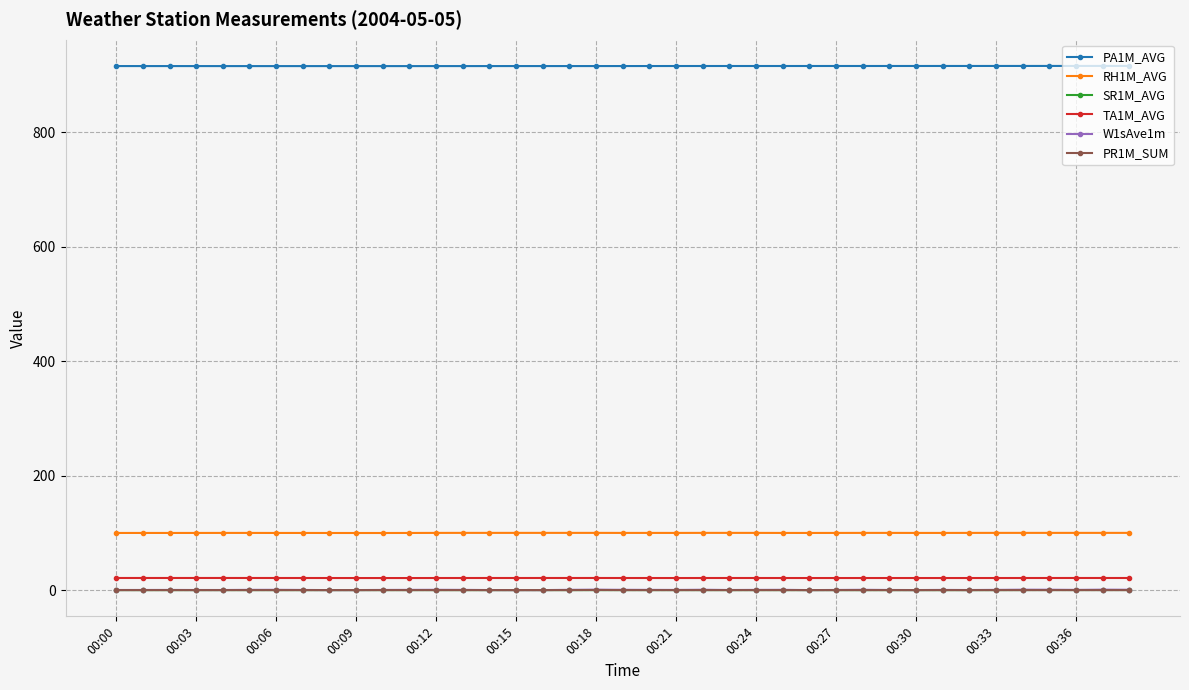

Which series has the largest total across all categories?

PA1M_AVG